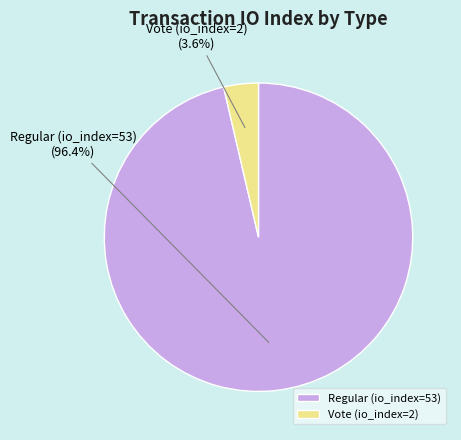

The Regular (io_index=53) slice represents 96% of the pie. True or false?

True